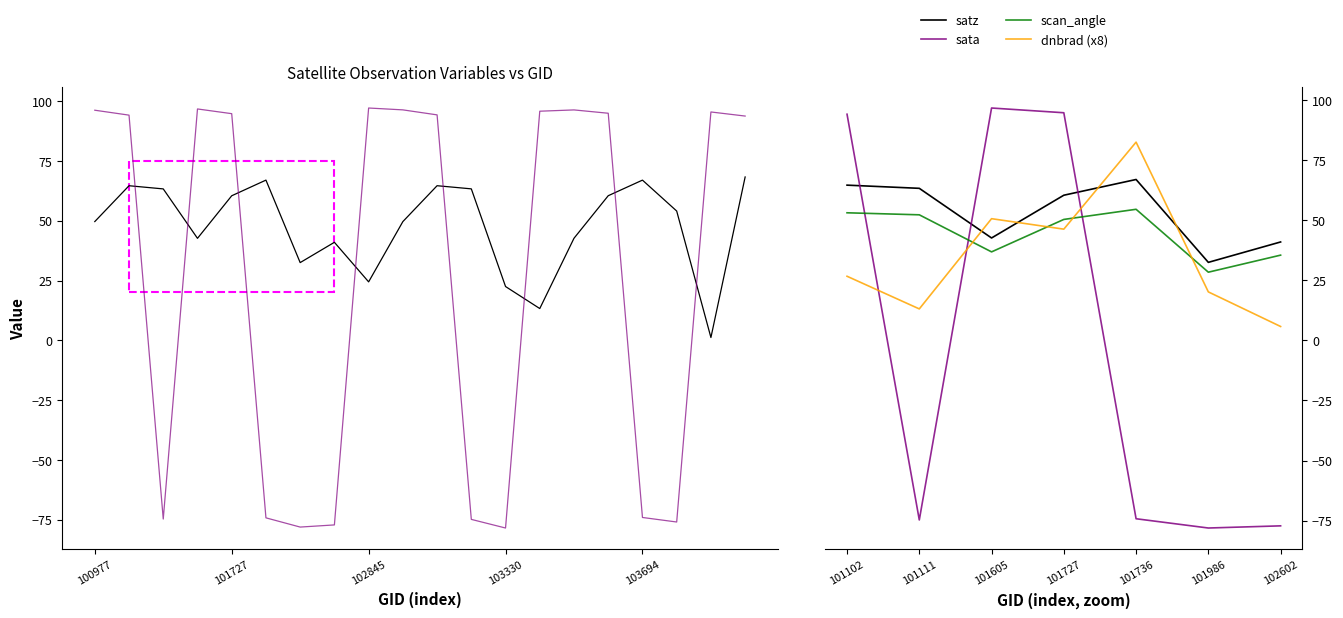

How many times do dnbrad (x8) and sata cross each other?

3